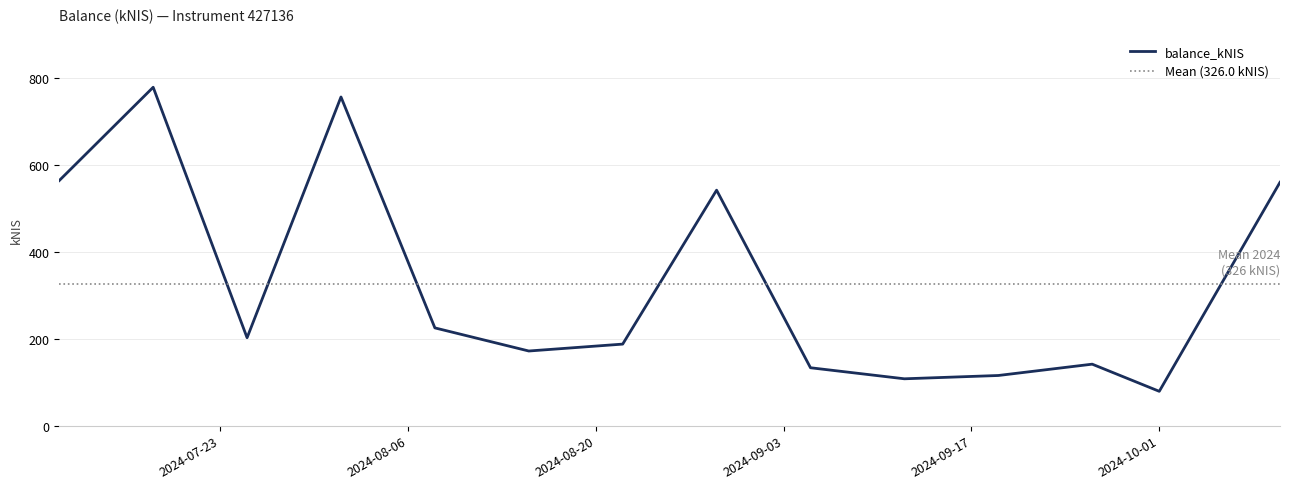

At which label does the data first exceed 202?

2024-07-11